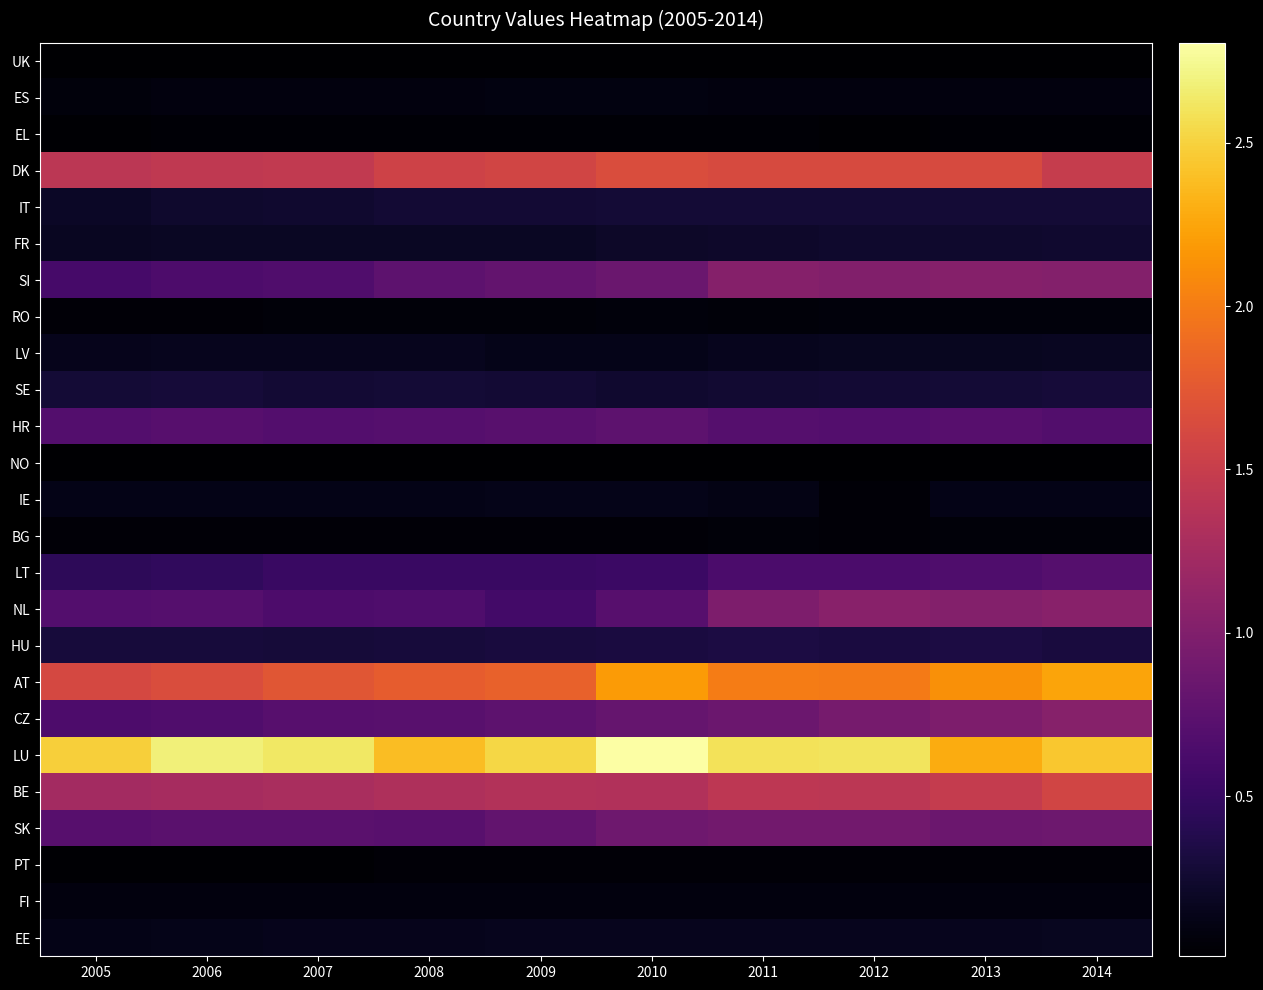

At which category is the sum across all series the highest?

2014